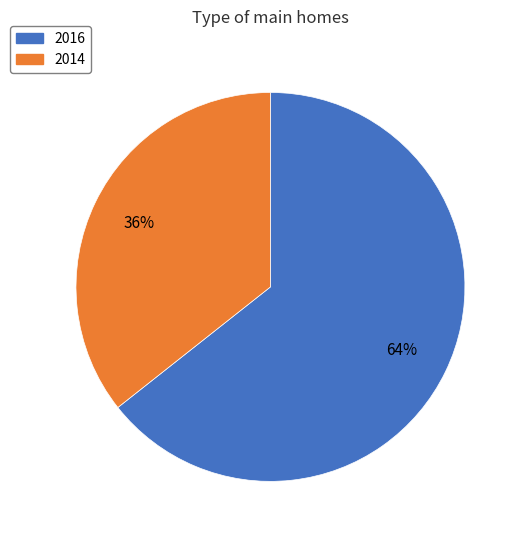

Do 2014 and 2016 together represent more than half of the pie?

Yes